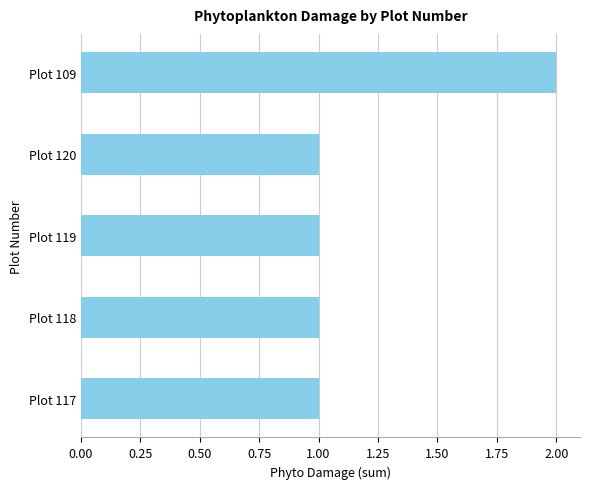

Are the bars grouped side by side (vs. stacked)?

No